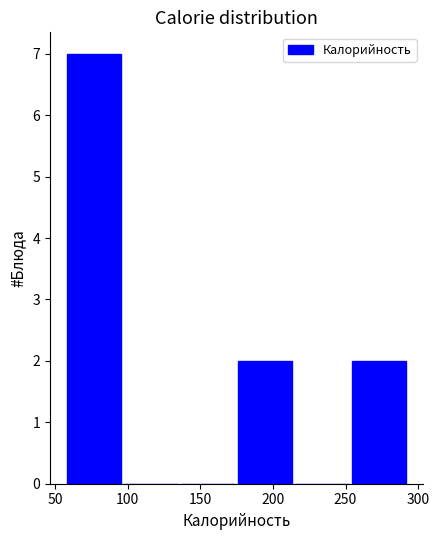

Over which range of the x-axis is the bar tallest?

55 to 95